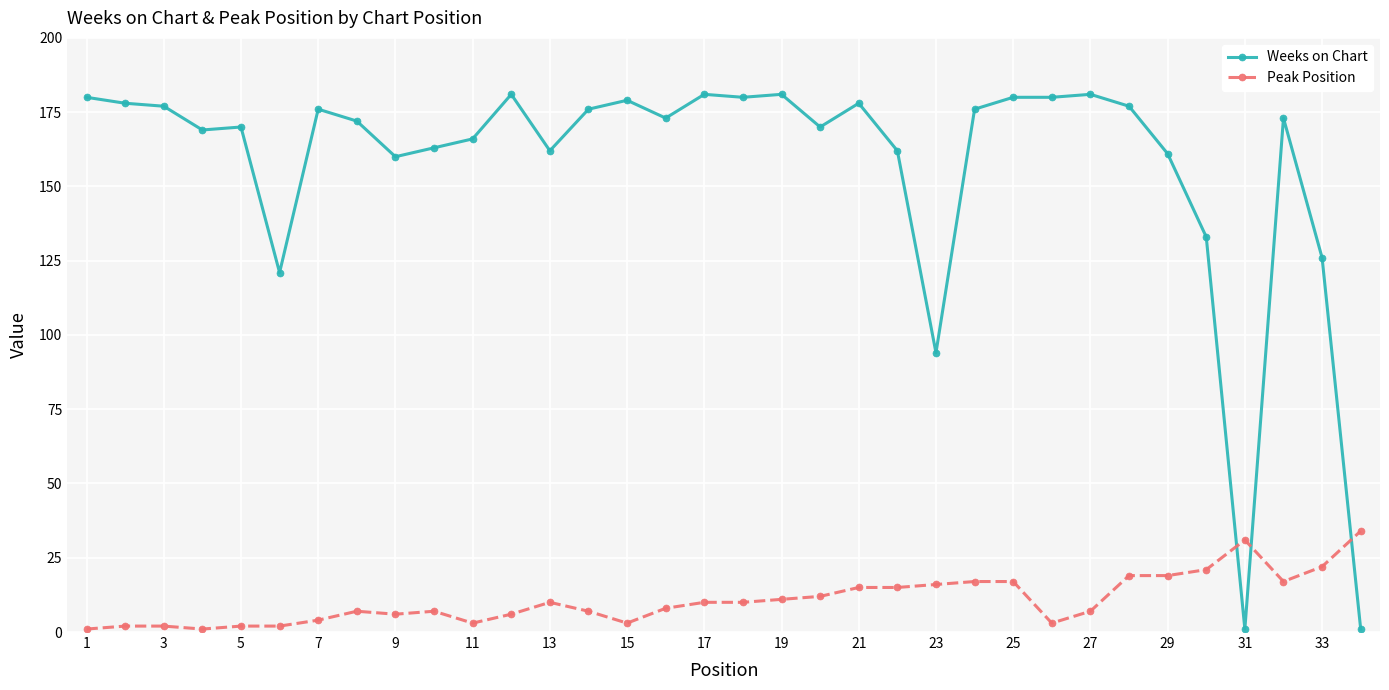

At how many categories does at least one series exceed 157?

28